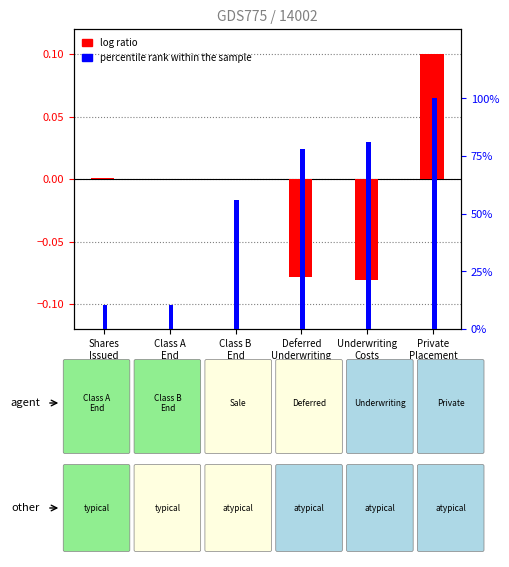

Reading left to right, extract all data points from this chart.

log ratio: Shares
Issued=0.0	Class A
End=0.0	Class B
End=0.0	Deferred
Underwriting=-0.1	Underwriting
Costs=-0.1	Private
Placement=0.1
percentile rank within the sample: Shares
Issued=10.6	Class A
End=10.6	Class B
End=55.7	Deferred
Underwriting=78.0	Underwriting
Costs=81.1	Private
Placement=100.0